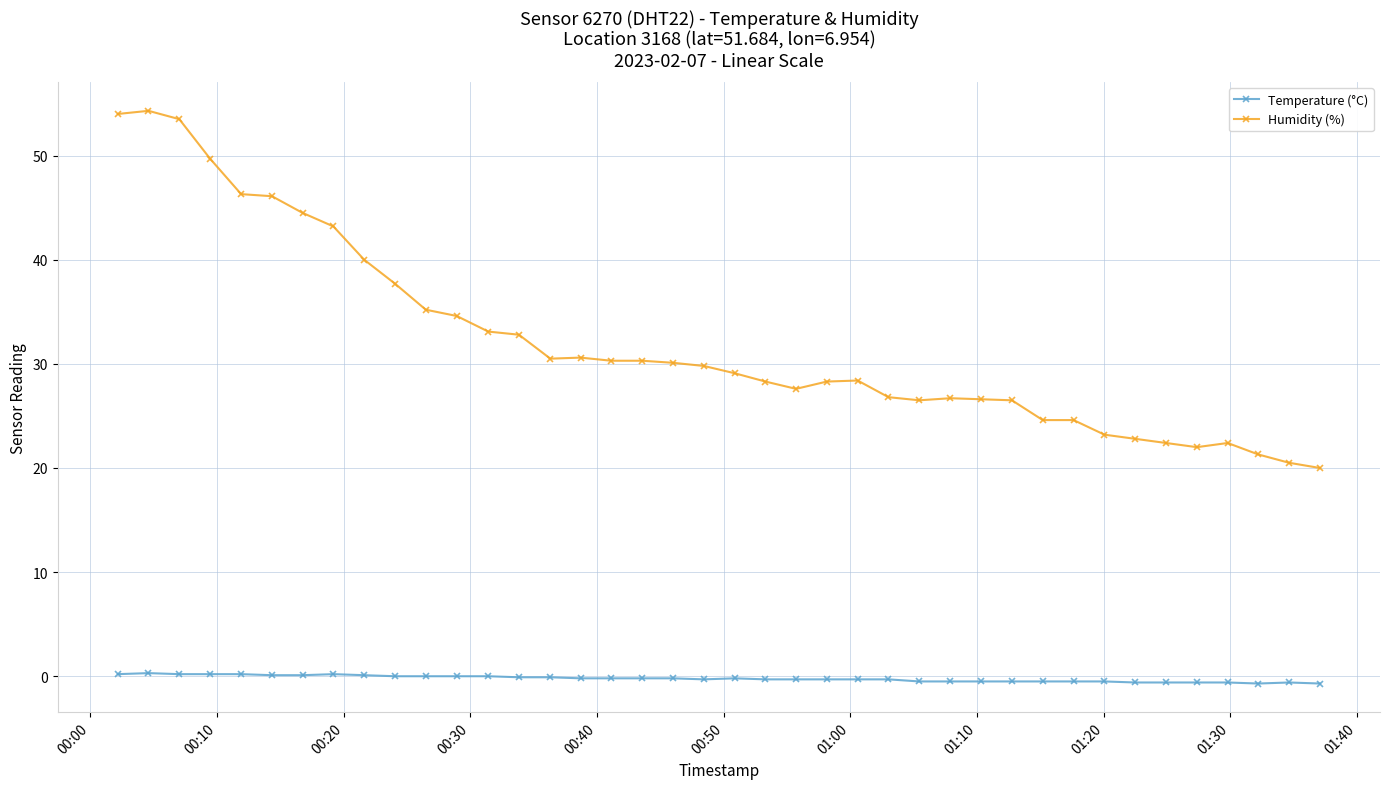

Which series has the largest total across all categories?

Humidity (%)